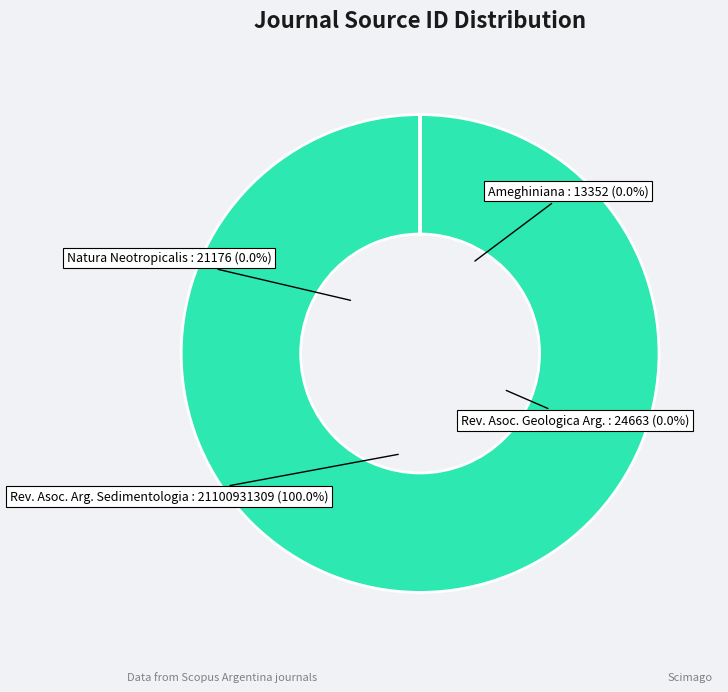

To the nearest percent, what is the average slice percentage?

25%